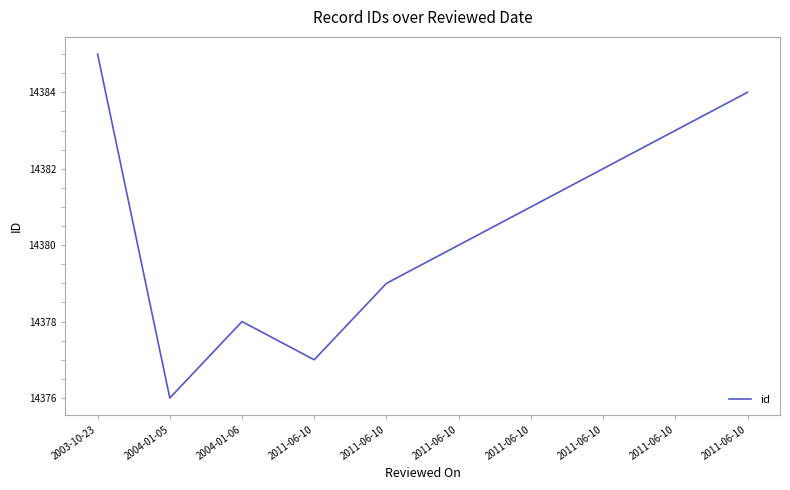

What is the difference between the values at 2011-06-10 and 2003-10-23?

4